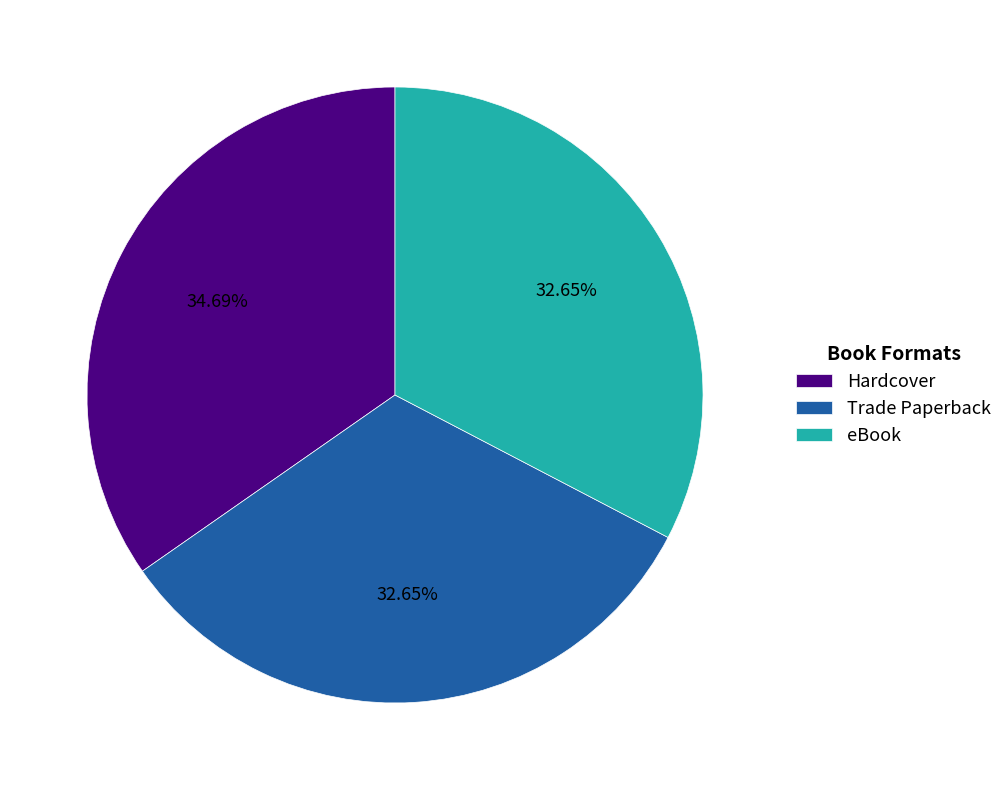

Do eBook and Hardcover together represent more than half of the pie?

Yes